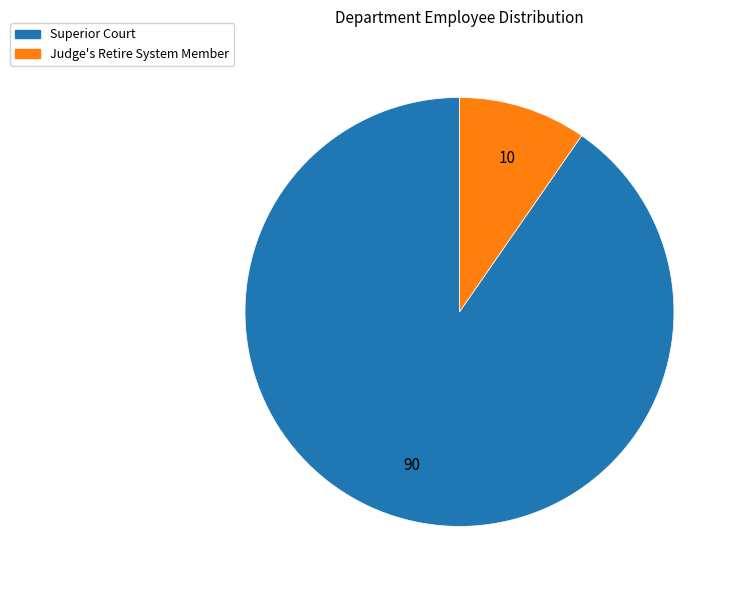

Which slice is the largest?

Superior Court